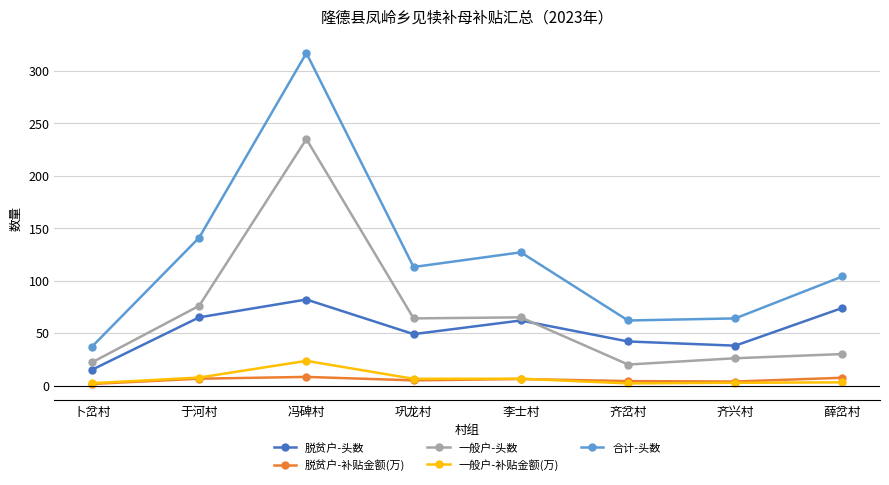

Which series has the largest total across all categories?

合计-头数